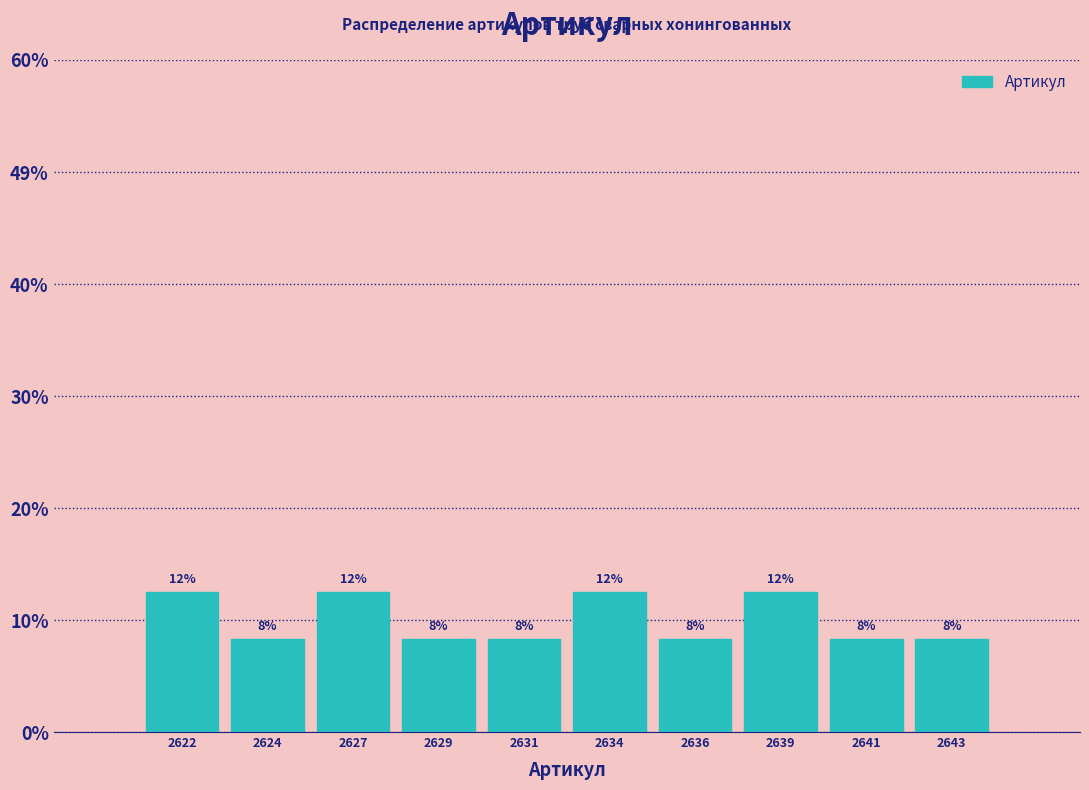

Does the chart contain any negative values?

No